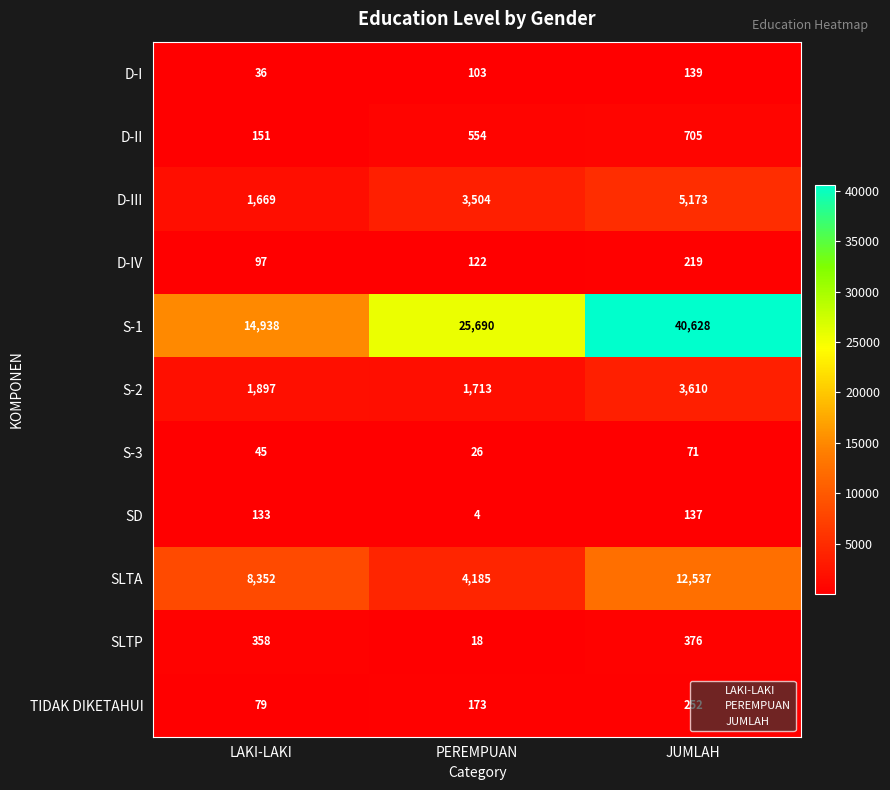

What is the approximate value of S-2 at LAKI-LAKI, to the nearest 10?

1900